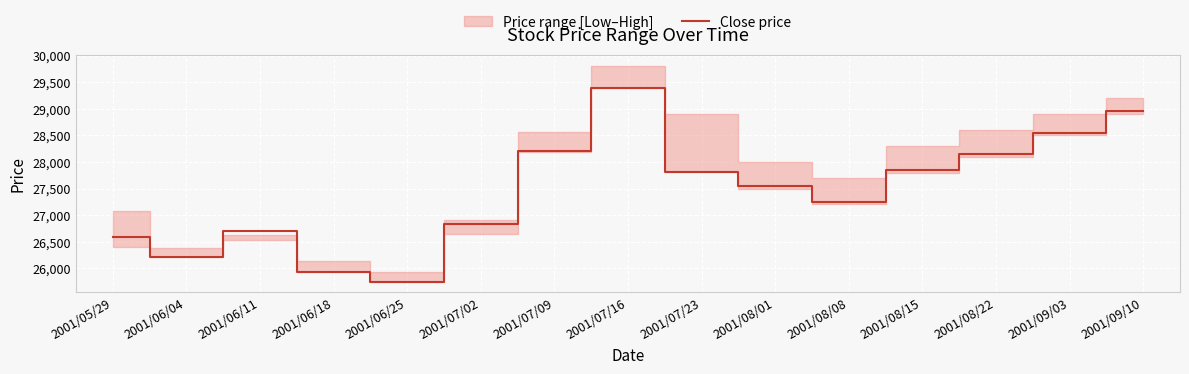

What position from the right is 2001/08/22?

3